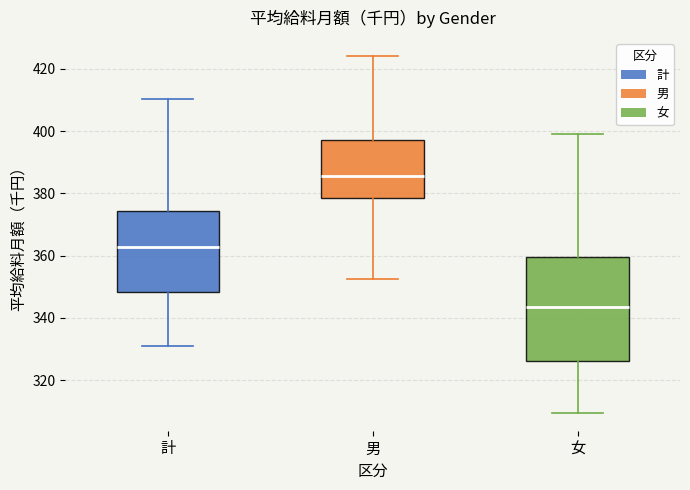

Which box has the highest median line?

男